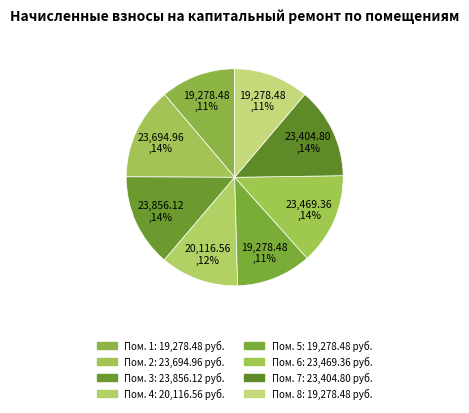

How many segments does this pie chart have?

8